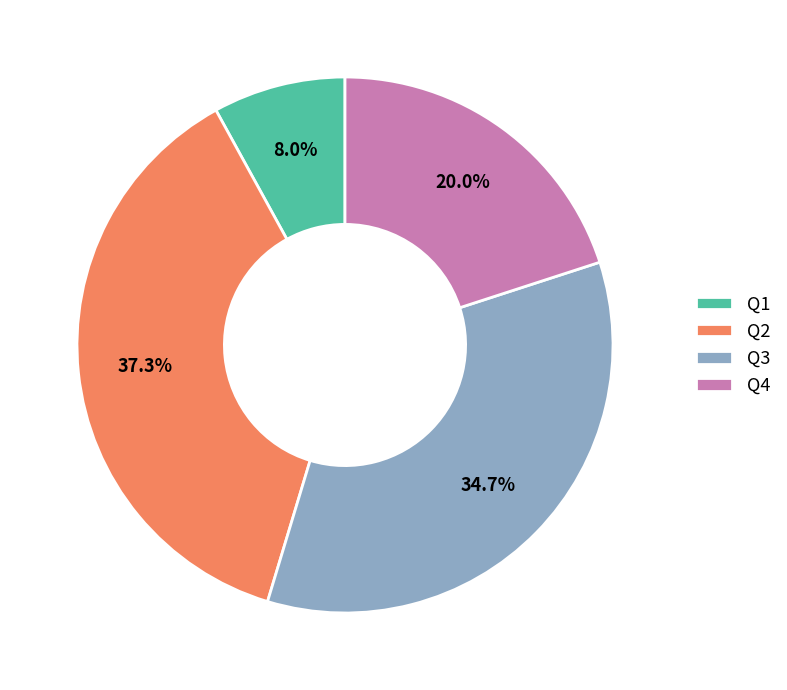

Rank the categories by value from lowest to highest.

Q1, Q4, Q3, Q2